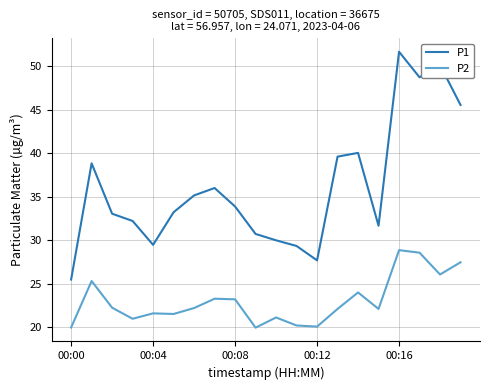

What is the difference between the second highest and minimum values in the P1 series?

24.6